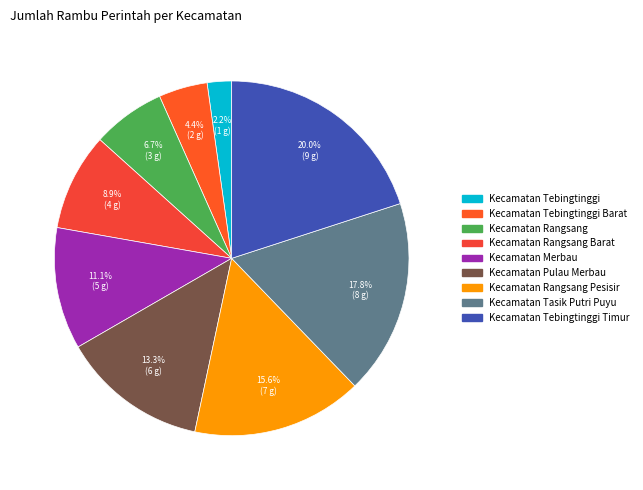

What percentage do Kecamatan Pulau Merbau and Kecamatan Rangsang Pesisir together represent?

28.9%